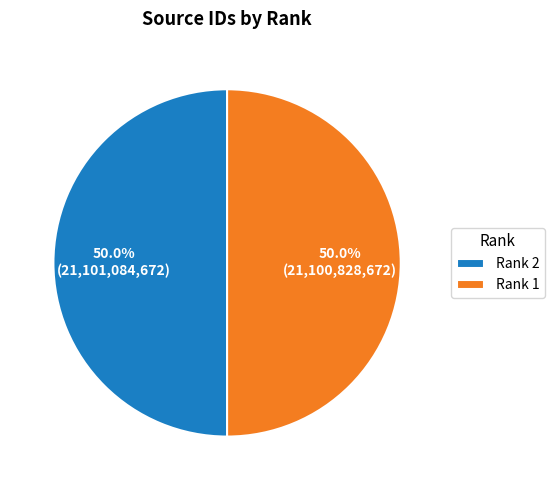

What is the ratio of the value at Rank 1 to the value at Rank 2?

1.0